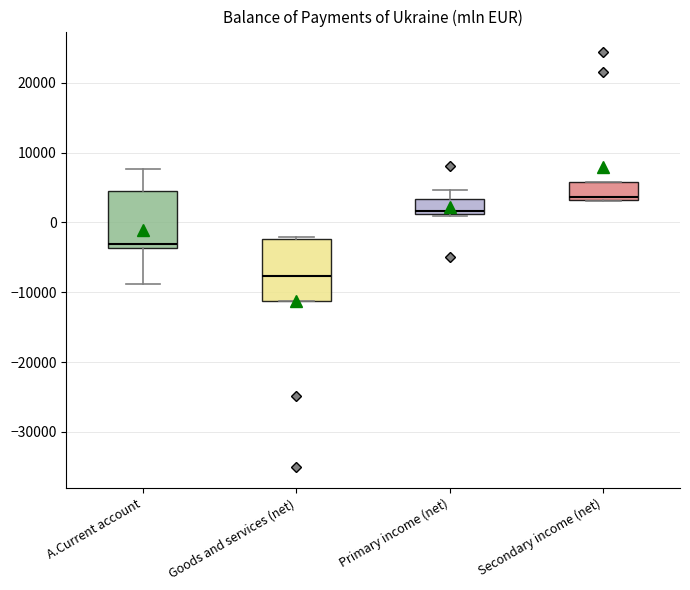

Where does the upper whisker of the box for A.Current account end on the y-axis? The values are not printed on the chart, so give them approximately, as read against the axis.

8000